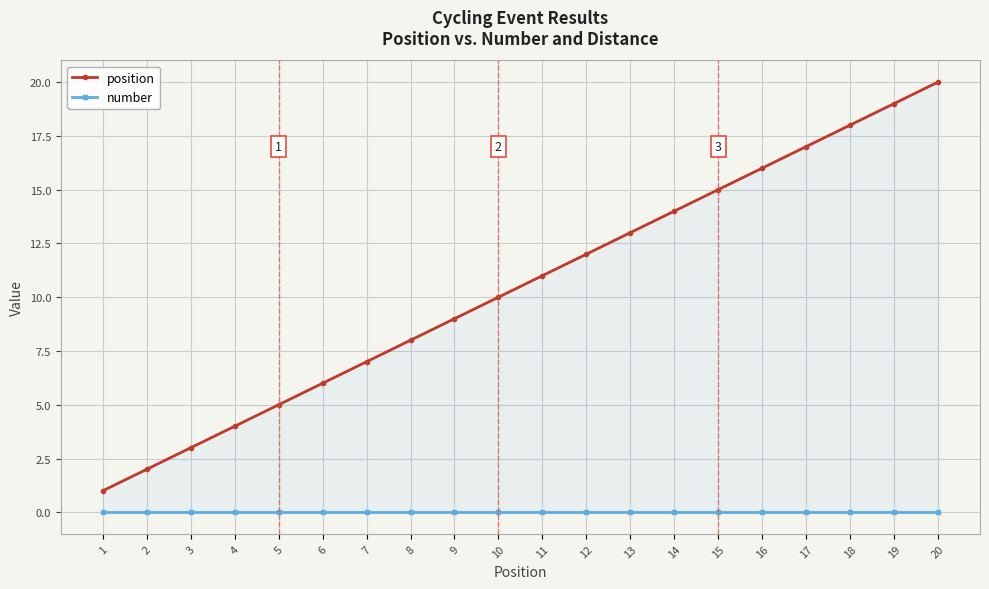

What is the difference between the maximum and second lowest values in the position series?

18